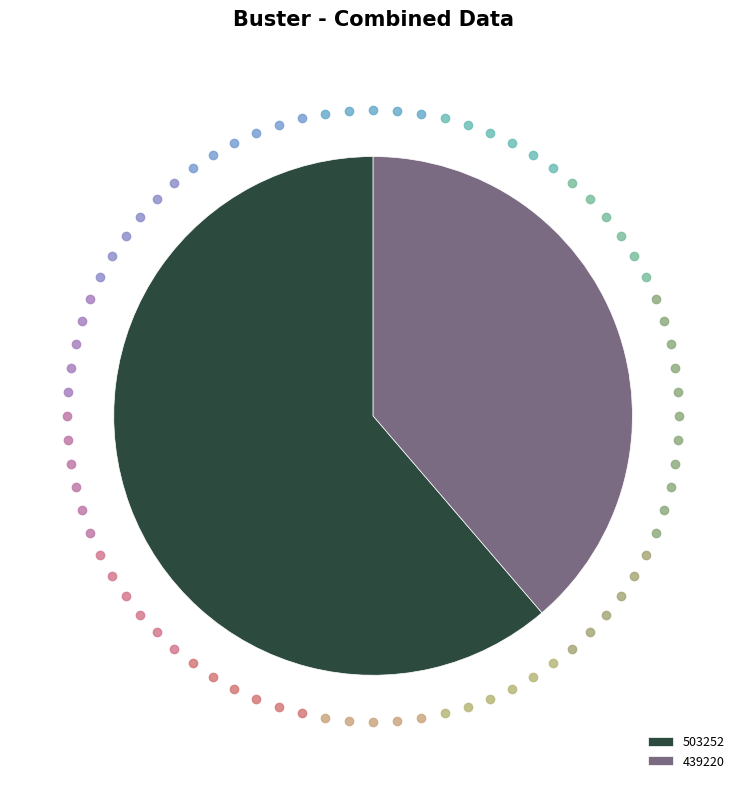

Which category has the smallest portion of the pie?

439220